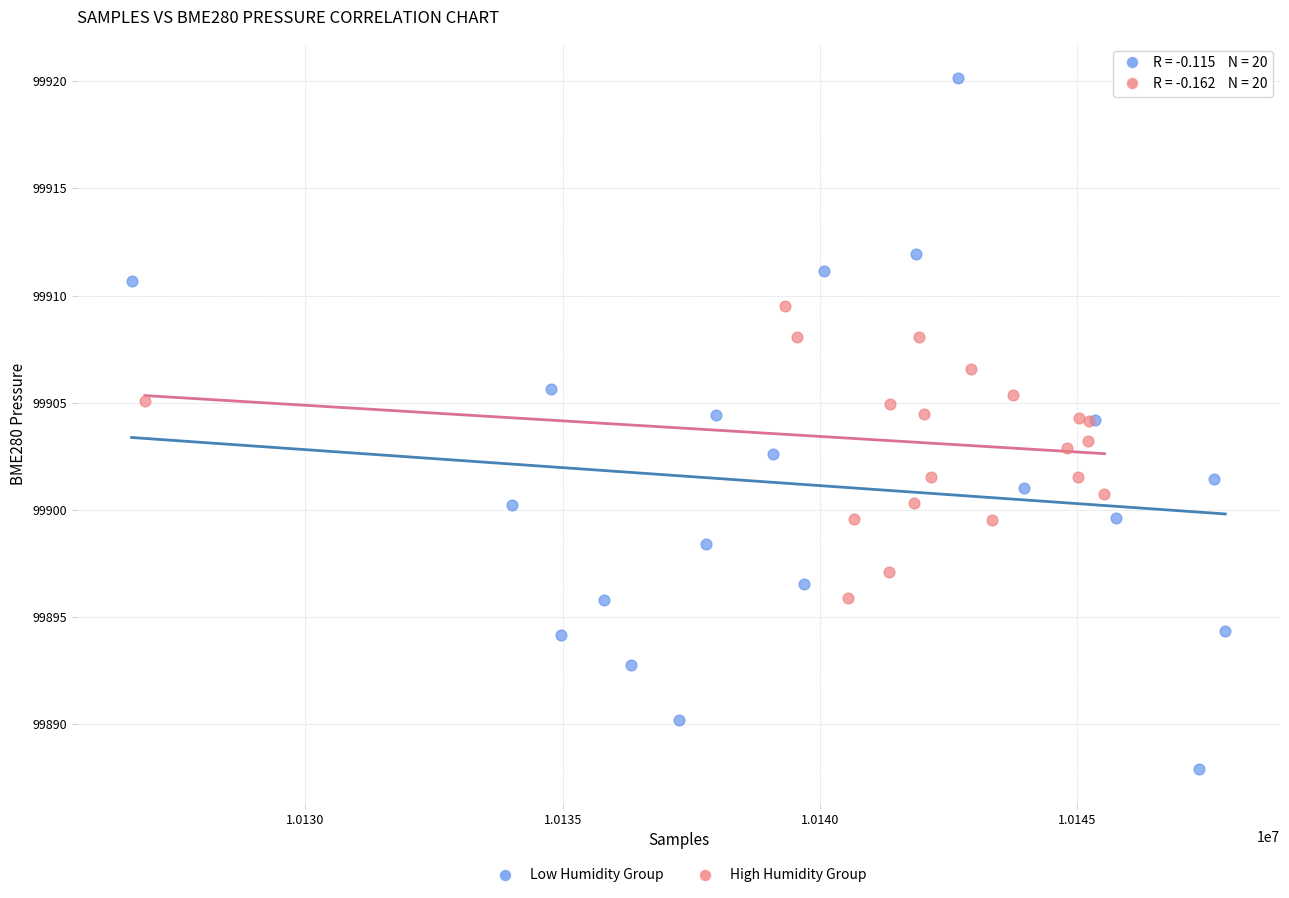

Which series contains the lowest Y value?

Low Humidity Group